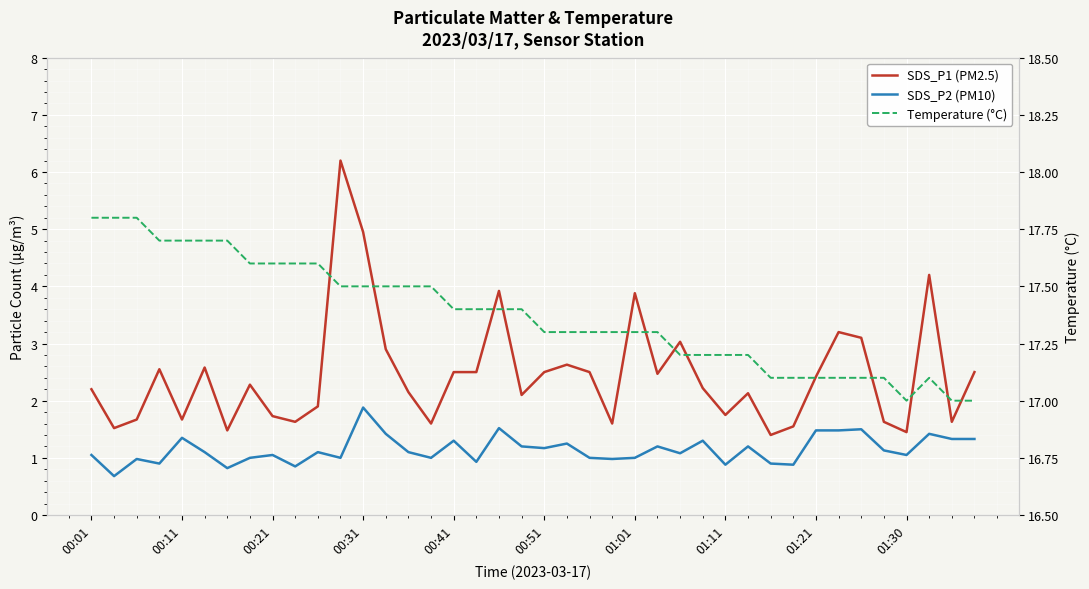

The value of SDS_P2 (PM10) at 11 is 1.0. True or false?

True